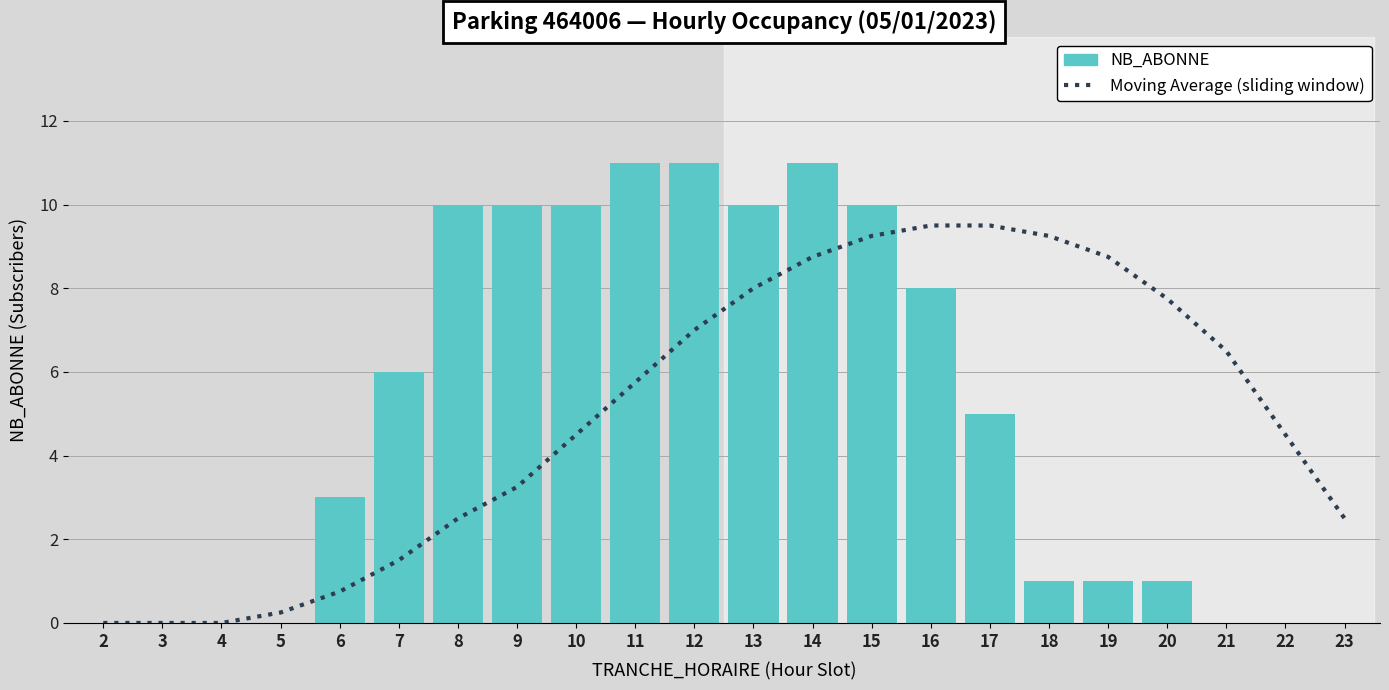

How many data points in NB_ABONNE are above 5?

10